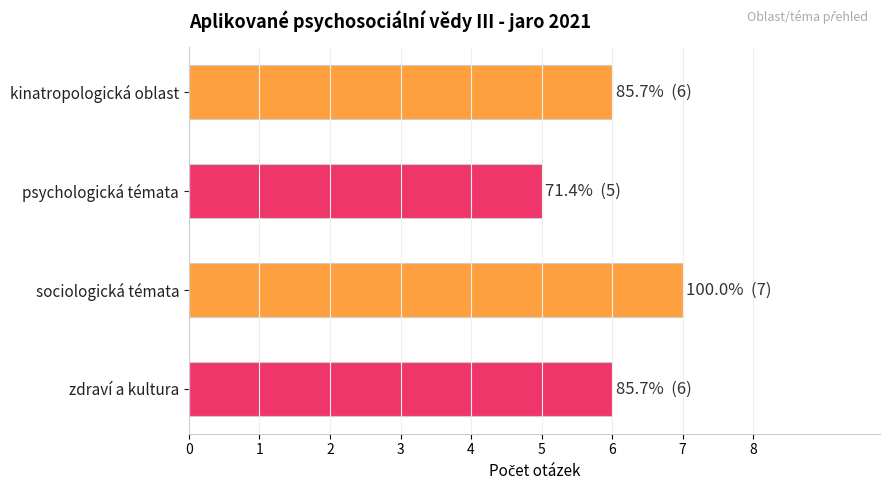

Which has a higher value, zdraví a kultura or psychologická témata?

zdraví a kultura